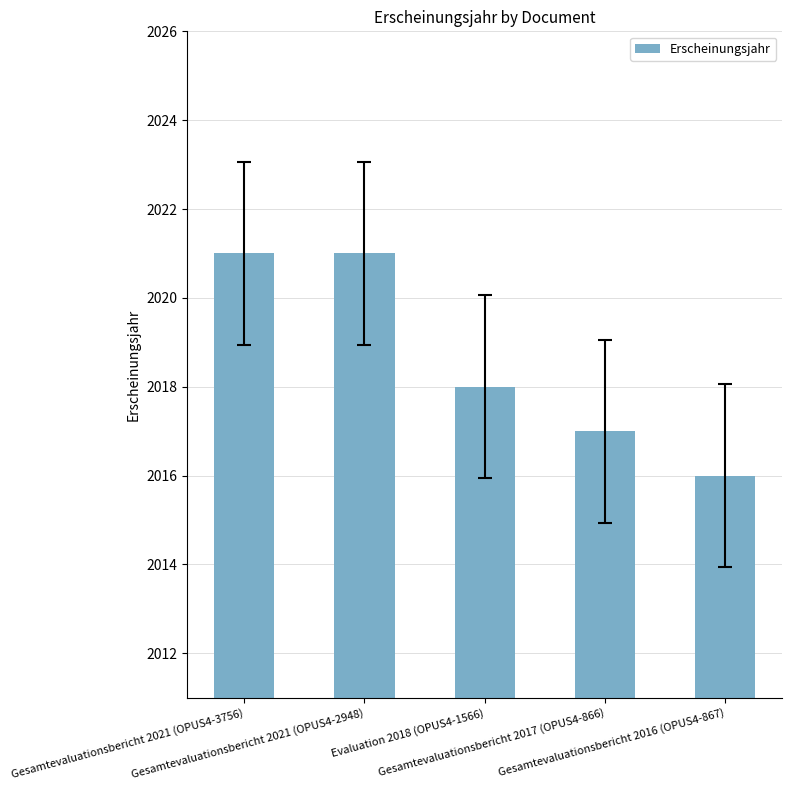

What is the change in value from Gesamtevaluationsbericht 2021 (OPUS4-3756) to Gesamtevaluationsbericht 2016 (OPUS4-867)?

-5